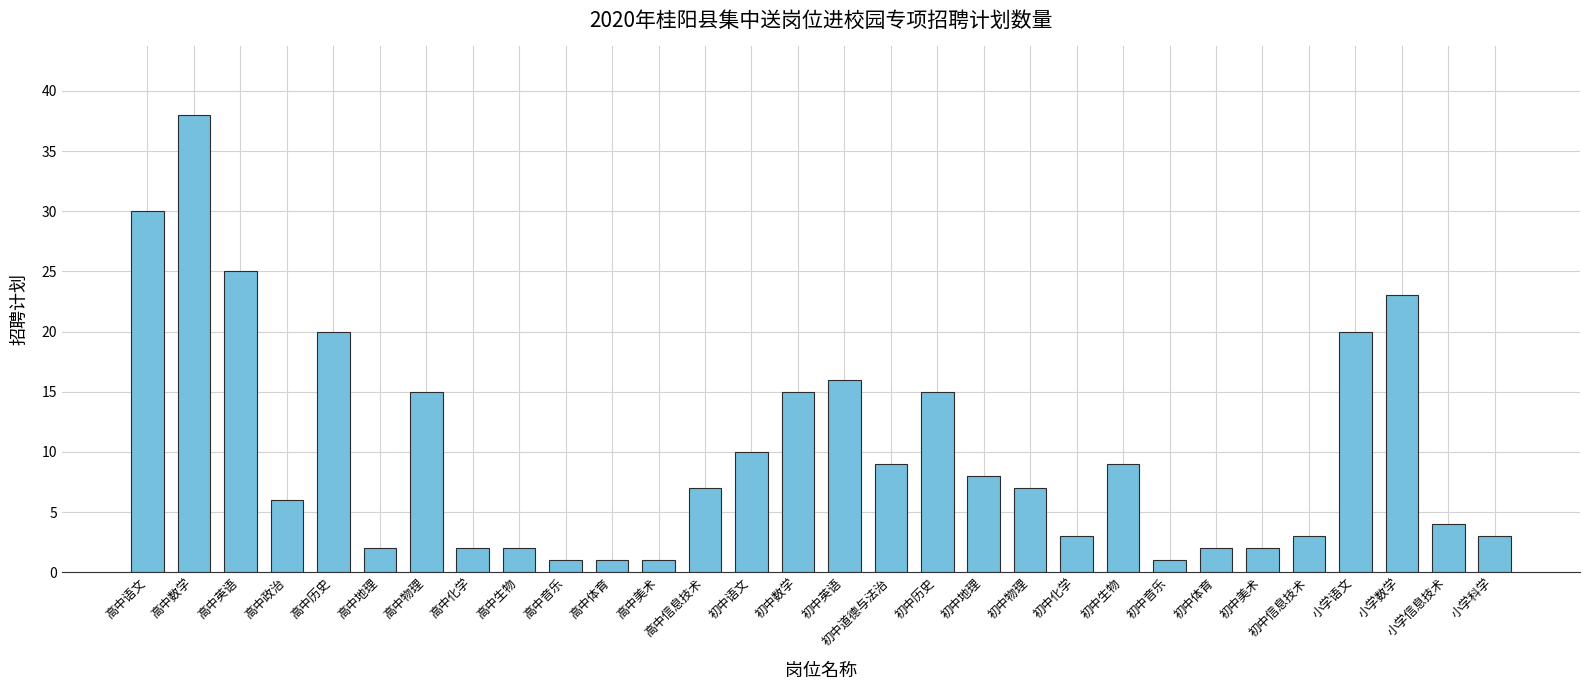

What is the sum of all values?

300